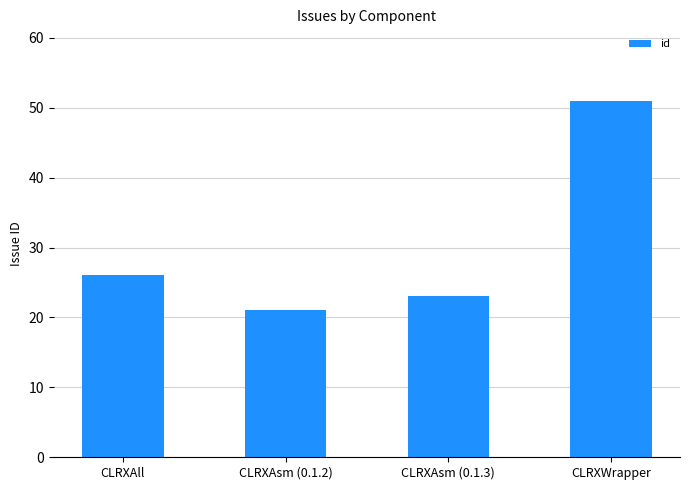

Reading left to right, list all the values displayed in this chart.

CLRXAll=26	CLRXAsm (0.1.2)=21	CLRXAsm (0.1.3)=23	CLRXWrapper=51